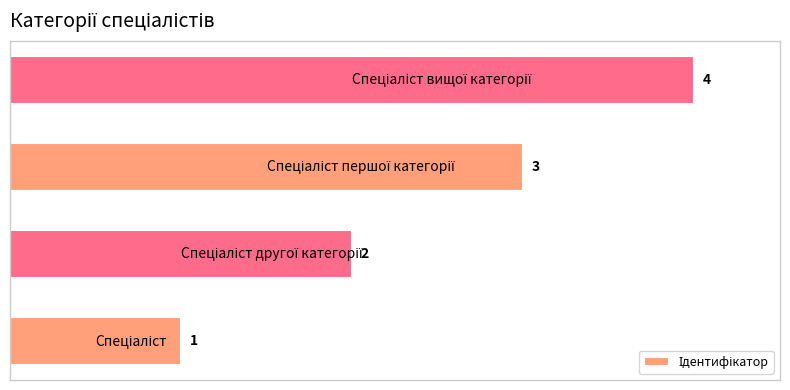

What is the sum of all values?

10